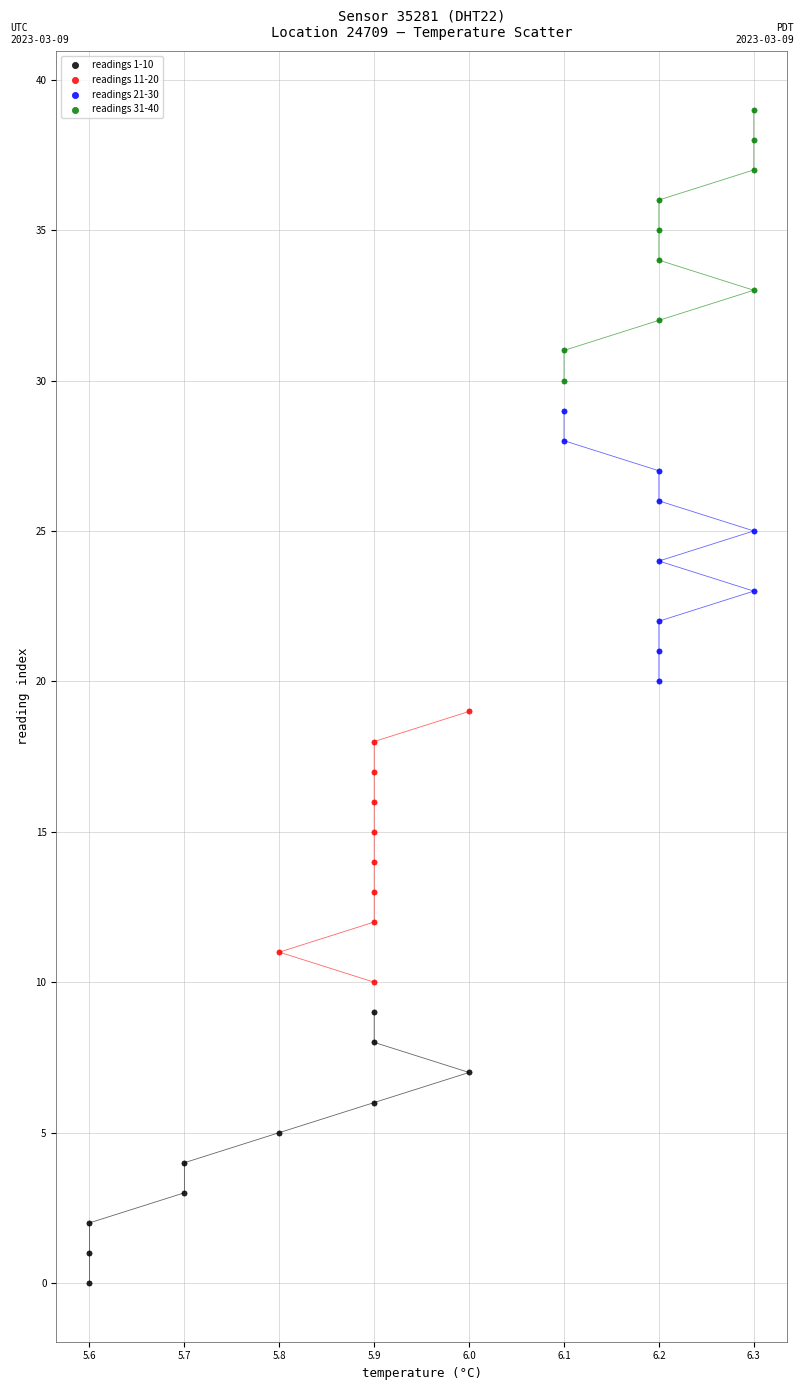

Which series reaches the maximum Y coordinate?

readings 31-40